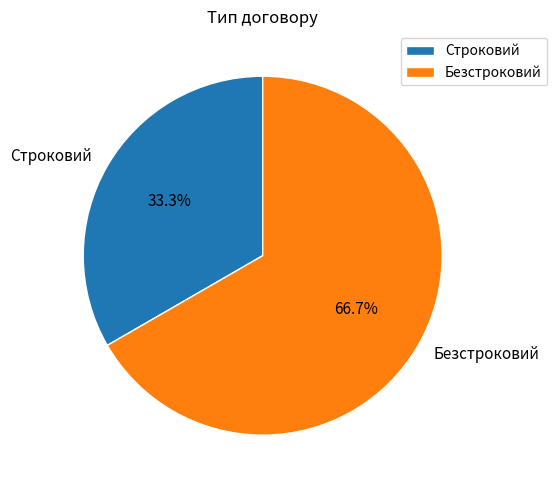

Between Строковий and Безстроковий, which is larger?

Безстроковий